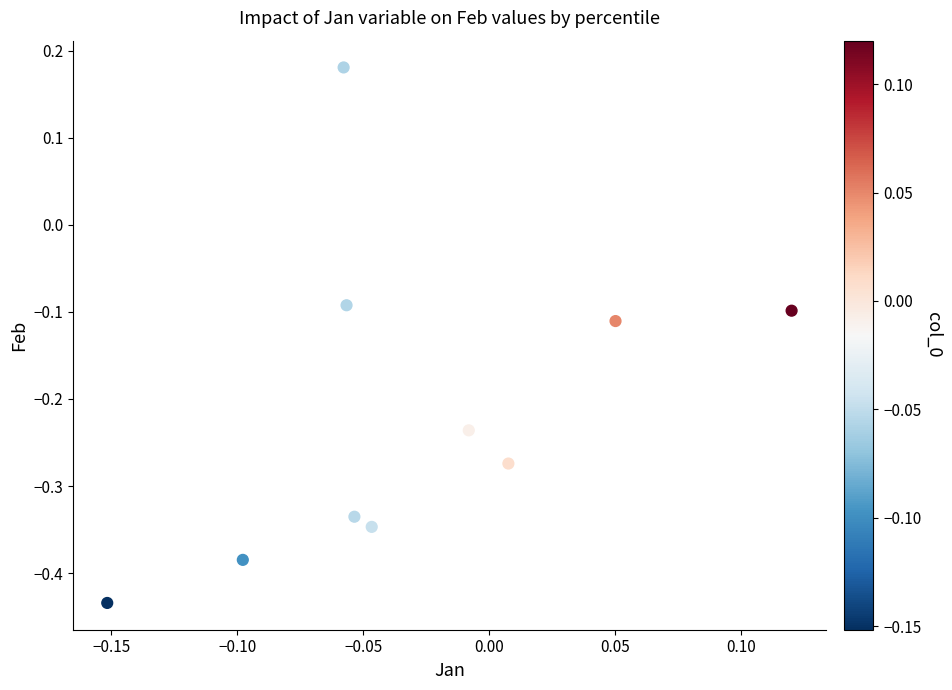

What is the range of Y values (max minus min)?

0.6